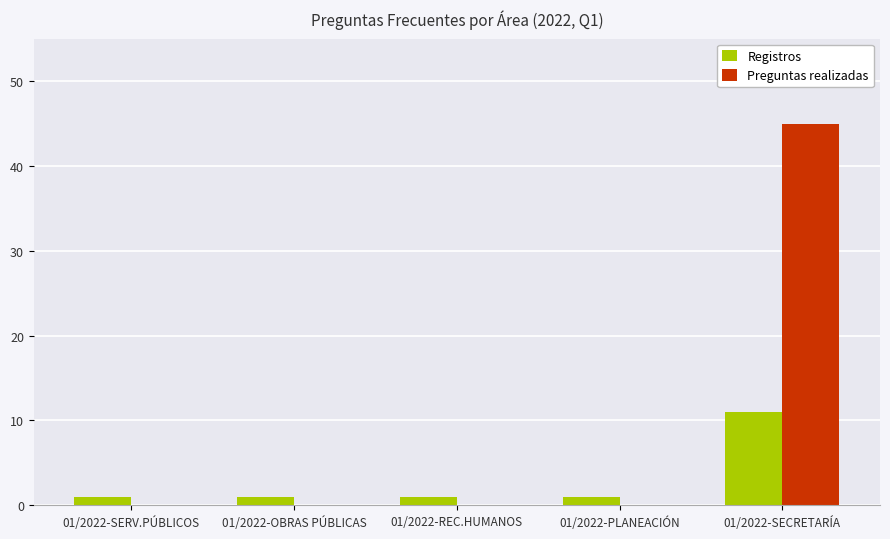

How many Registros values are between 1 and 2?

4